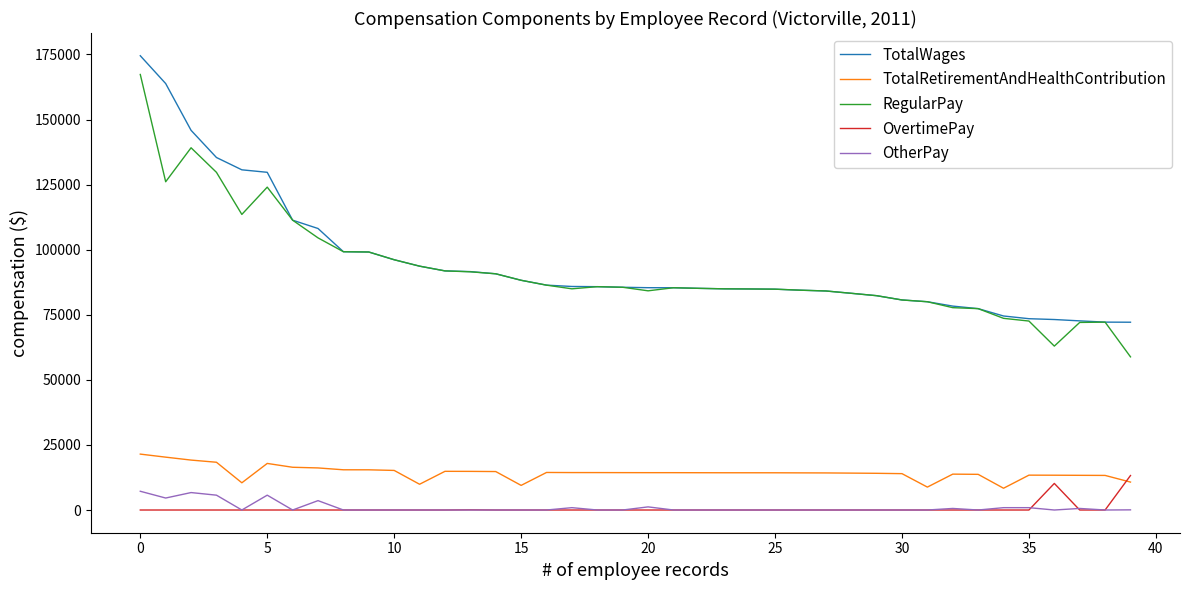

True or false: OtherPay and RegularPay intersect in this chart.

False